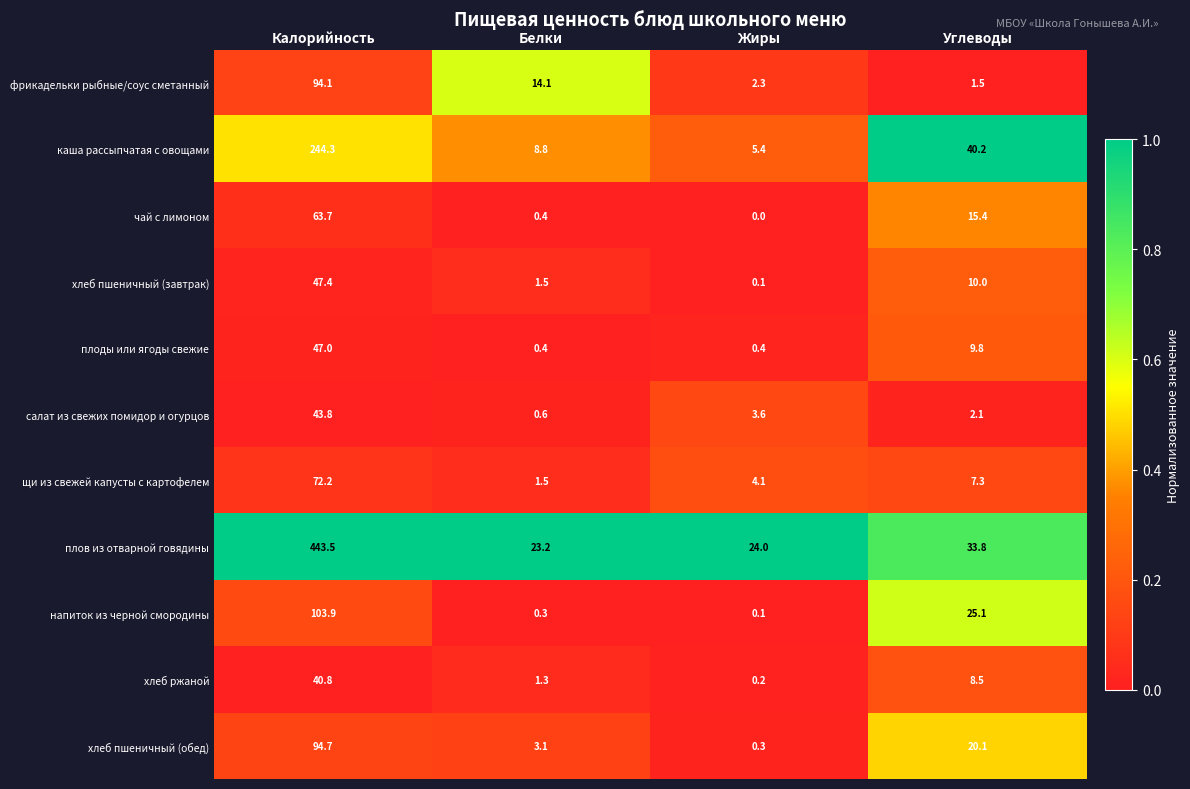

Rank the series at Калорийность from highest to lowest value.

плов из отварной говядины, каша рассыпчатая с овощами, напиток из черной смородины, хлеб пшеничный (обед), фрикадельки рыбные/соус сметанный, щи из свежей капусты с картофелем, чай с лимоном, хлеб пшеничный (завтрак), плоды или ягоды свежие, салат из свежих помидор и огурцов, хлеб ржаной